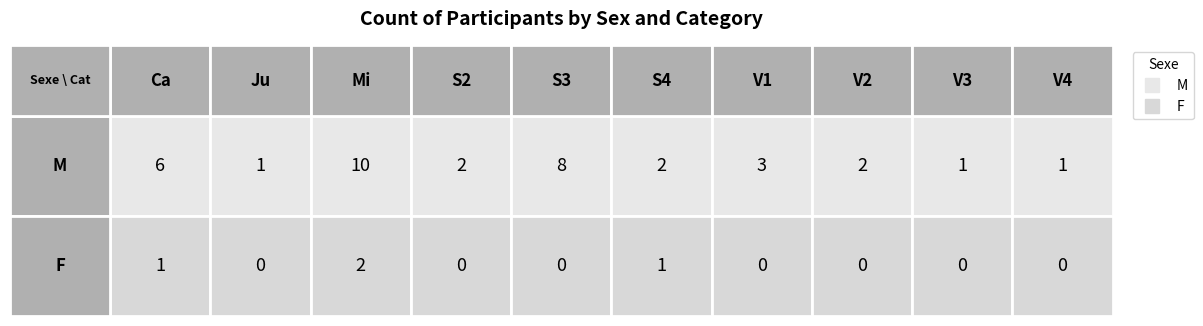

Which series has the widest spread of values?

M